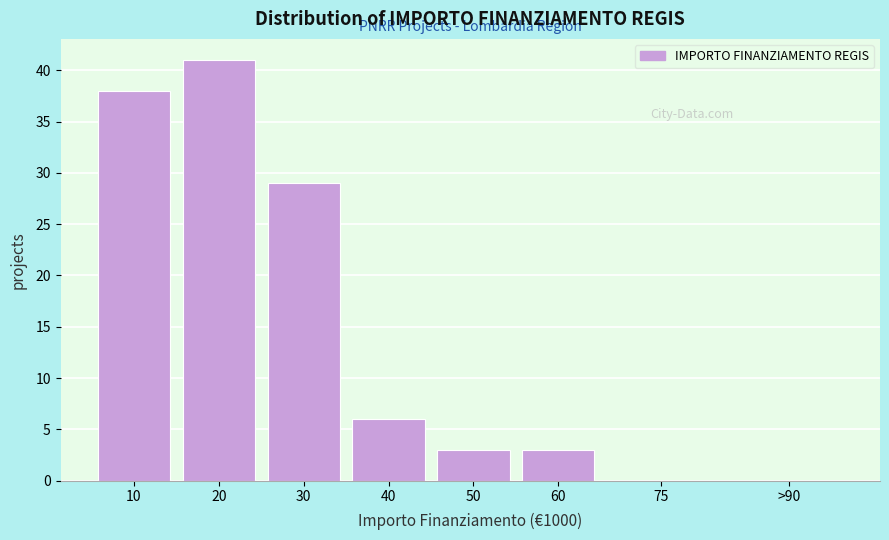

Reading left to right, what are all the values shown in this chart?

10=38	20=41	30=29	40=6	50=3	60=3	75=0	>90=0